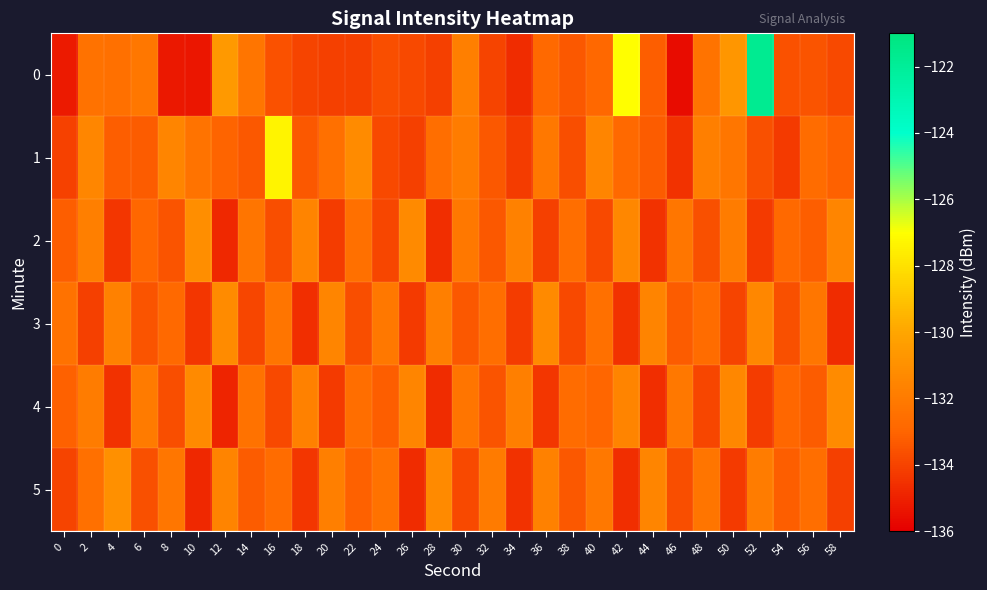

Which has a higher value, 22 or 20?

20